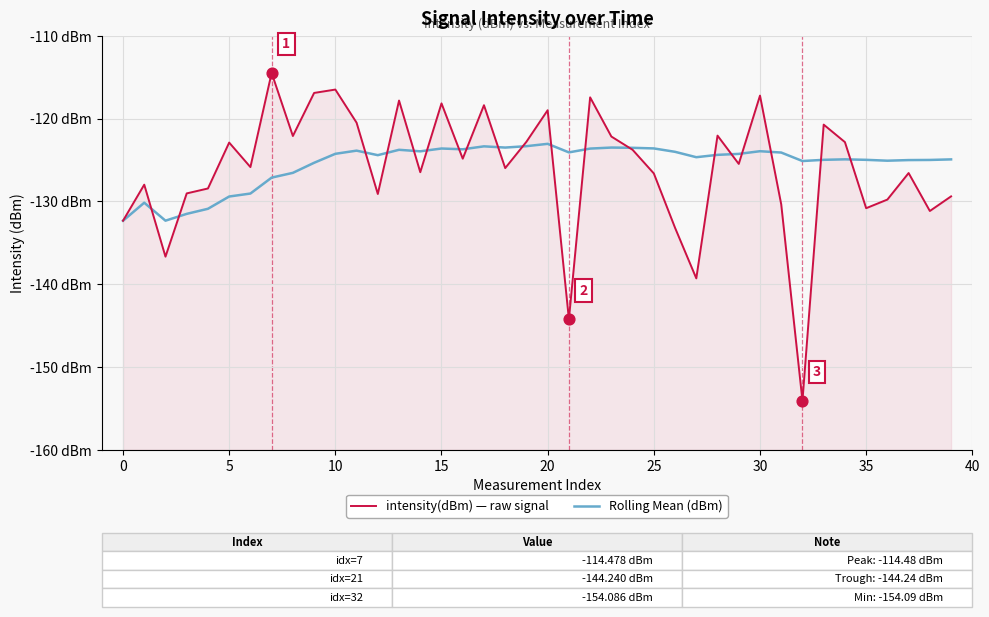

Is the value of Rolling Mean (dBm) at 10 greater than the value of intensity(dBm) — raw signal at 31?

No